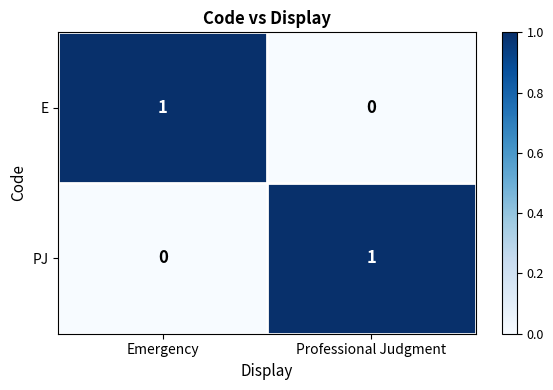

The value of E at Emergency is 1. True or false?

True